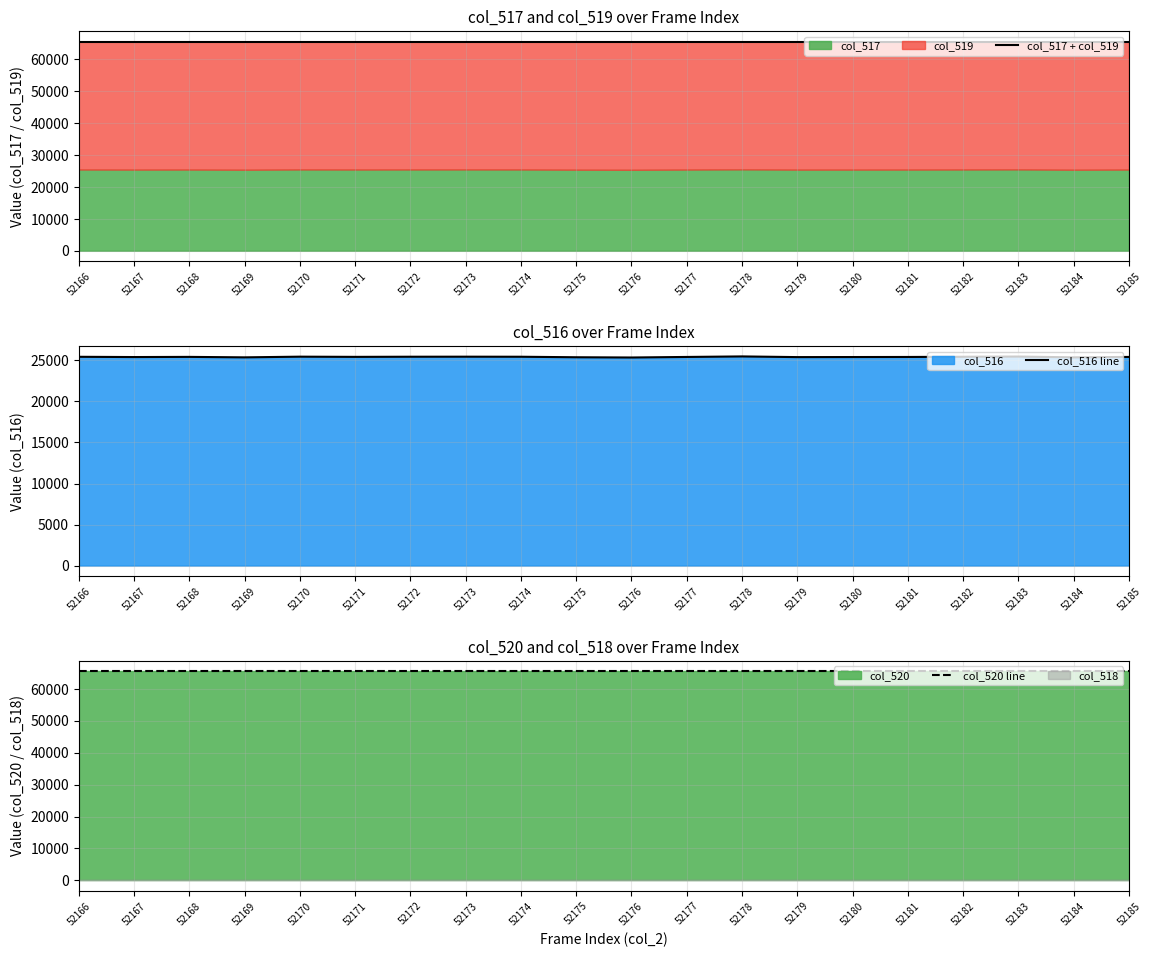

Is the value of col_516 line at 52177 greater than the value of col_517 + col_519 at 52169?

No